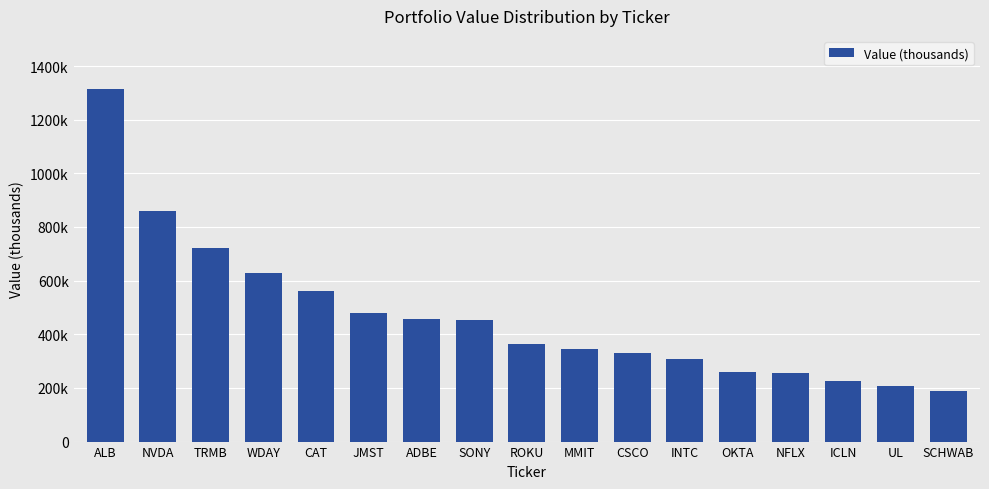

Are the bars grouped side by side (vs. stacked)?

No